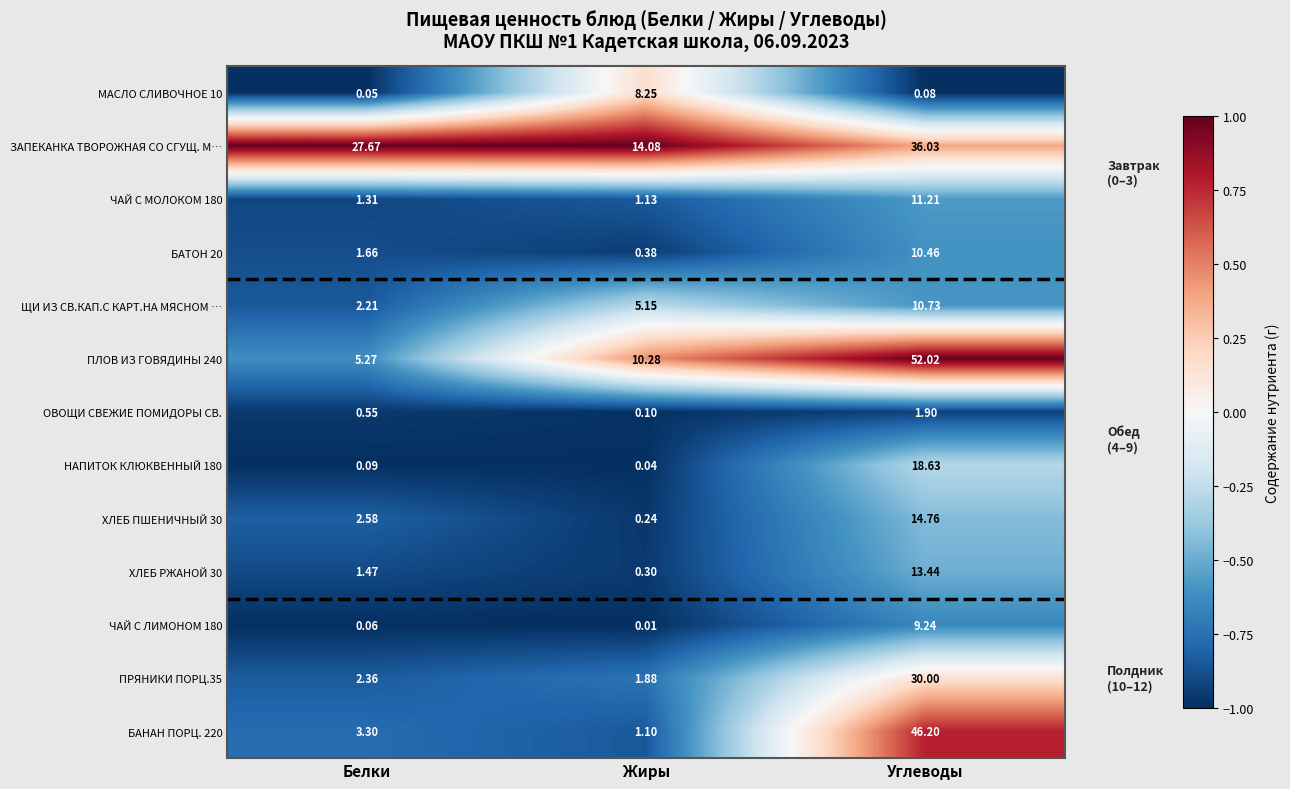

At which category is the sum across all series the highest?

Углеводы